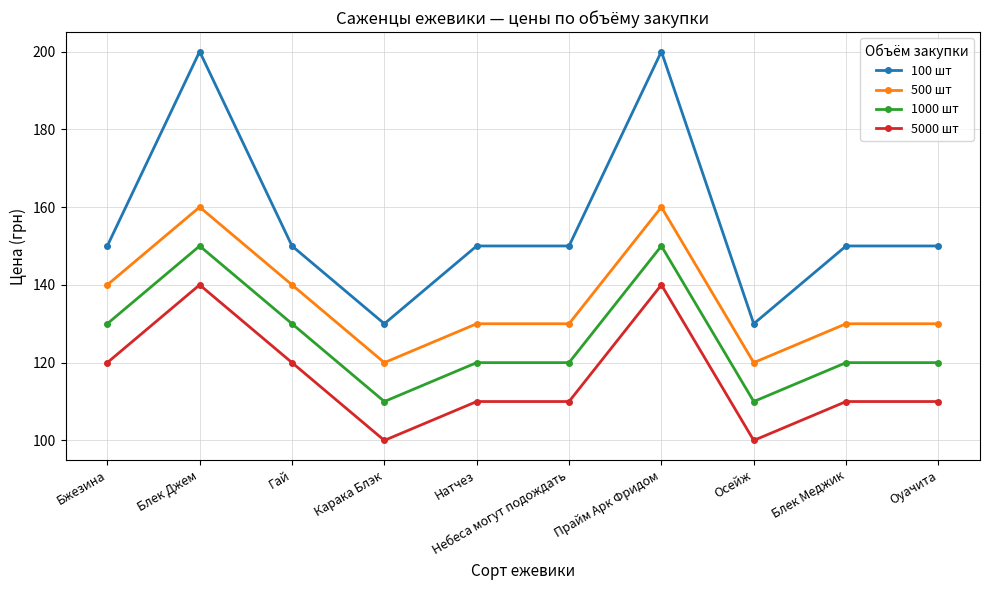

True or false: 1000 шт and 500 шт intersect in this chart.

False